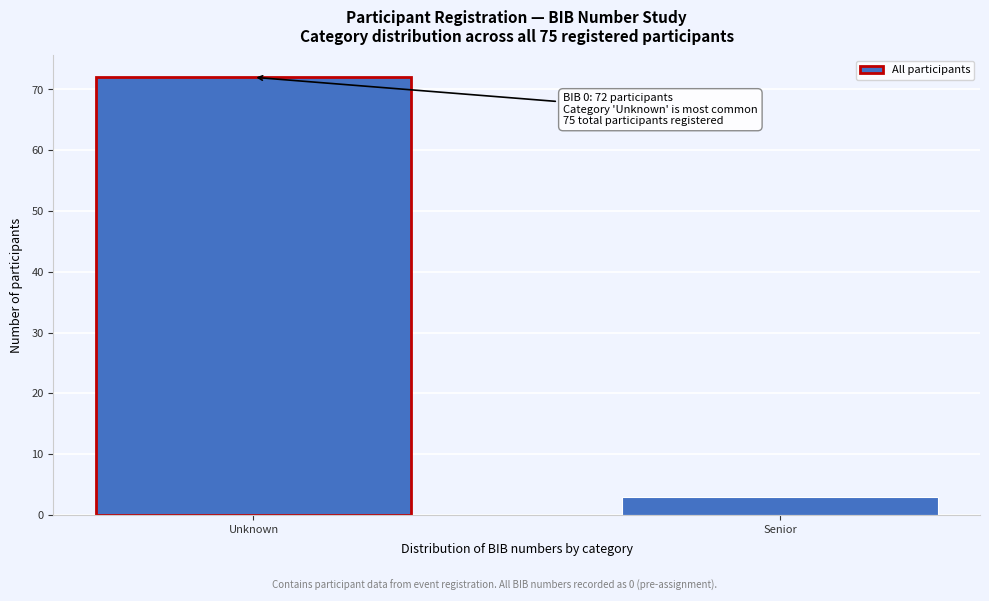

Reading left to right, transcribe all the data shown in this chart.

Unknown=72	Senior=3